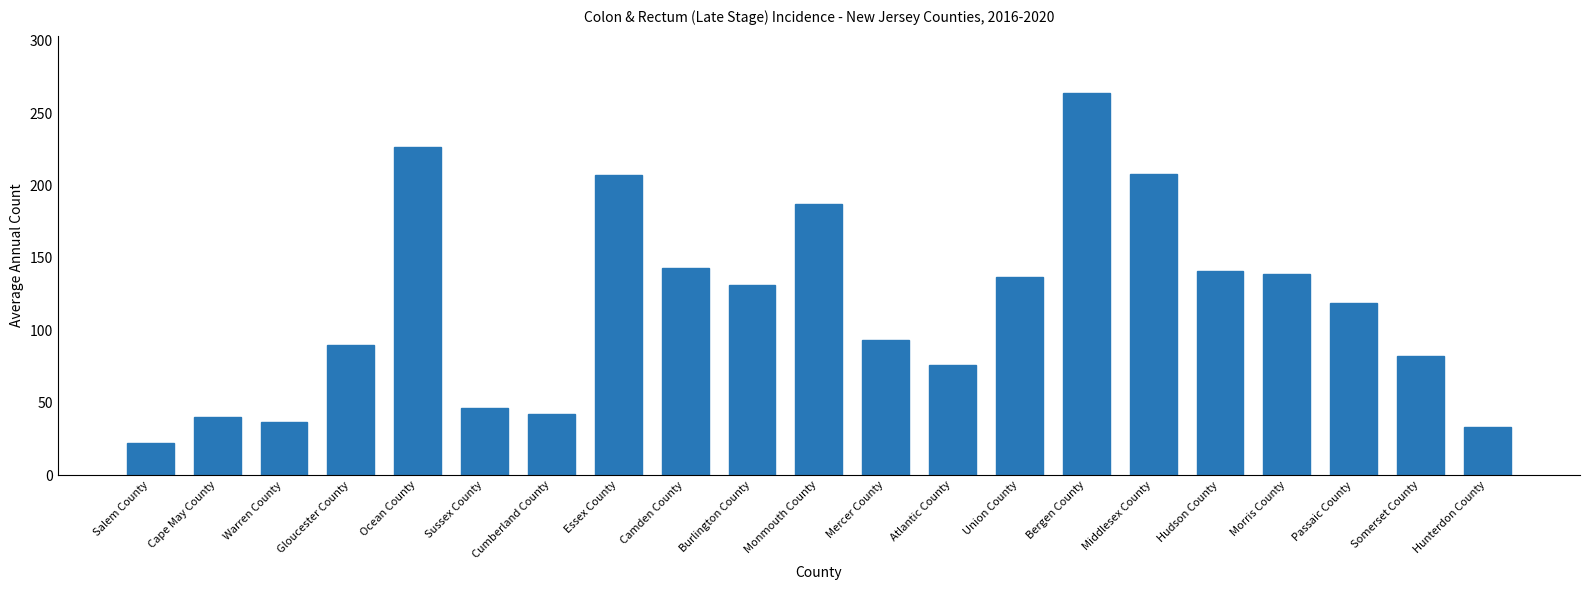

True or false: the data shows 33 at Hunterdon County.

True